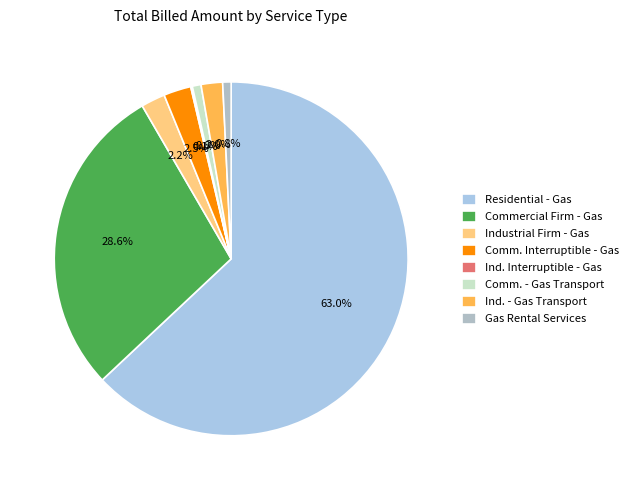

Count the number of slices in the pie.

8